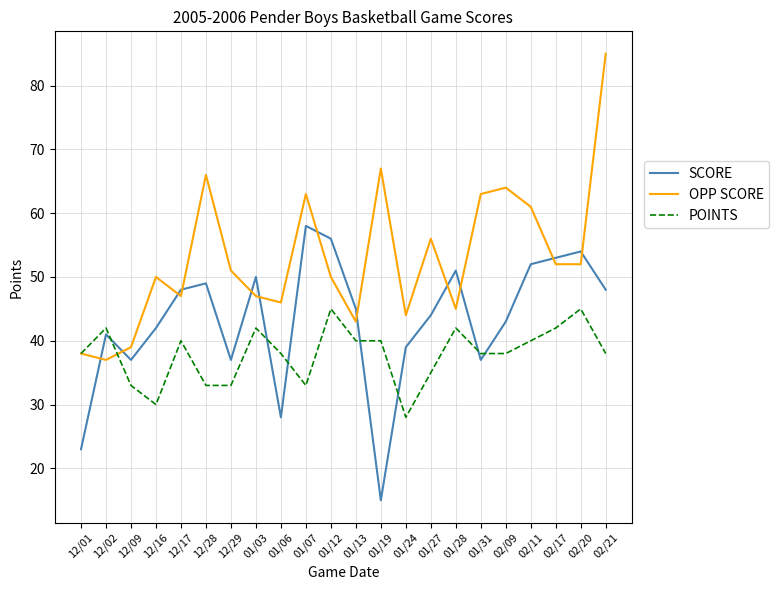

At which category is the sum across all series the highest?

02/21